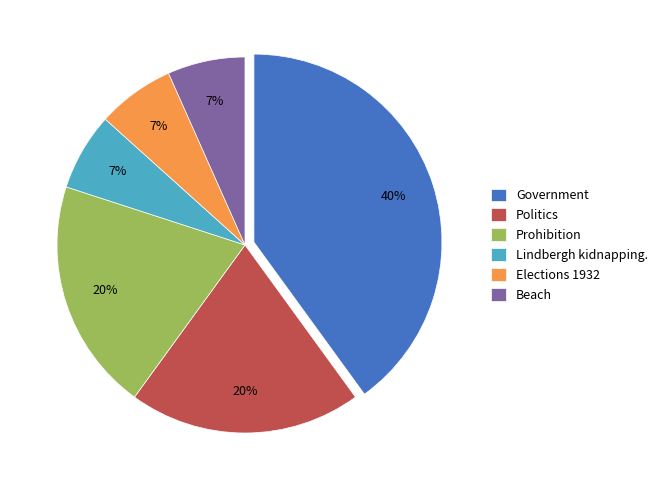

Do Prohibition and Government together represent more than half of the pie?

Yes